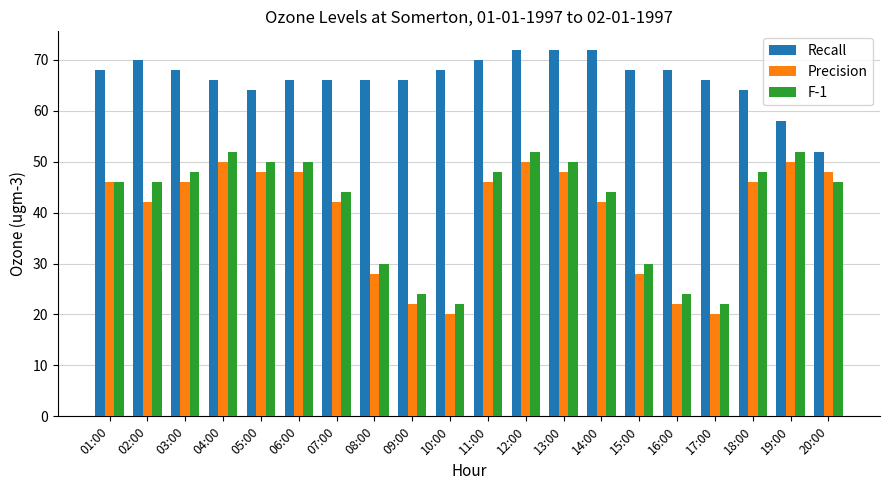

Reading left to right, extract all data points from this chart.

Recall: 01:00=68	02:00=70	03:00=68	04:00=66	05:00=64	06:00=66	07:00=66	08:00=66	09:00=66	10:00=68	11:00=70	12:00=72	13:00=72	14:00=72	15:00=68	16:00=68	17:00=66	18:00=64	19:00=58	20:00=52
Precision: 01:00=46	02:00=42	03:00=46	04:00=50	05:00=48	06:00=48	07:00=42	08:00=28	09:00=22	10:00=20	11:00=46	12:00=50	13:00=48	14:00=42	15:00=28	16:00=22	17:00=20	18:00=46	19:00=50	20:00=48
F-1: 01:00=46	02:00=46	03:00=48	04:00=52	05:00=50	06:00=50	07:00=44	08:00=30	09:00=24	10:00=22	11:00=48	12:00=52	13:00=50	14:00=44	15:00=30	16:00=24	17:00=22	18:00=48	19:00=52	20:00=46